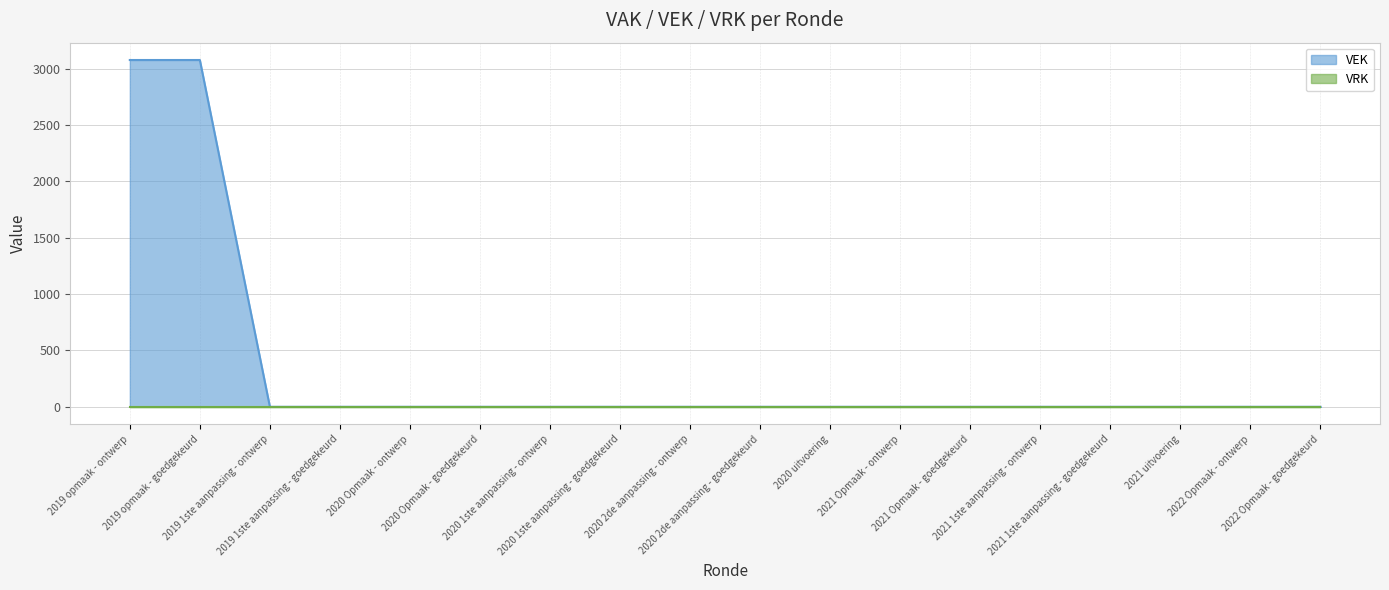

True or false: there are more than 2 points higher than both neighbors.

False